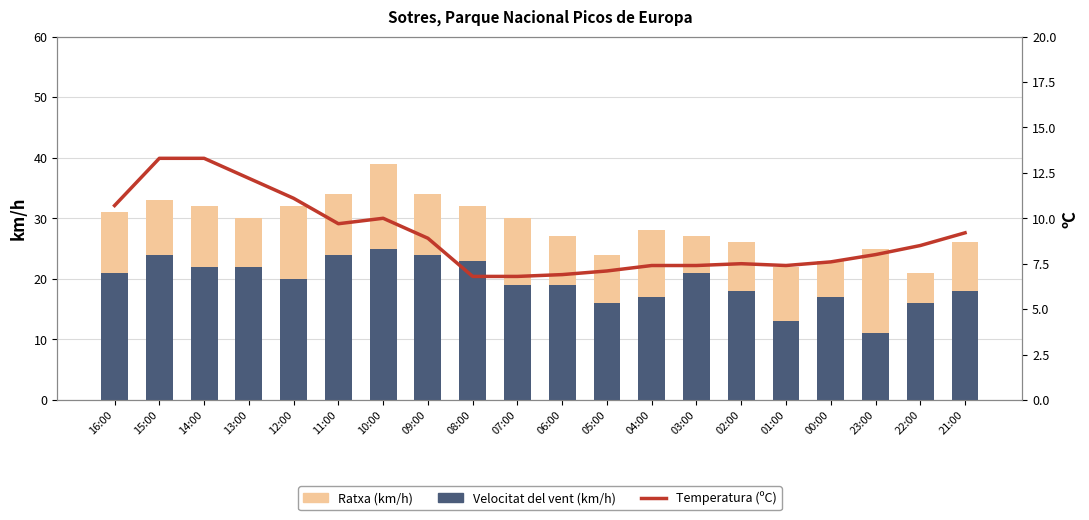

Where is Velocitat del vent (km/h) nearest to the value 18?

02:00